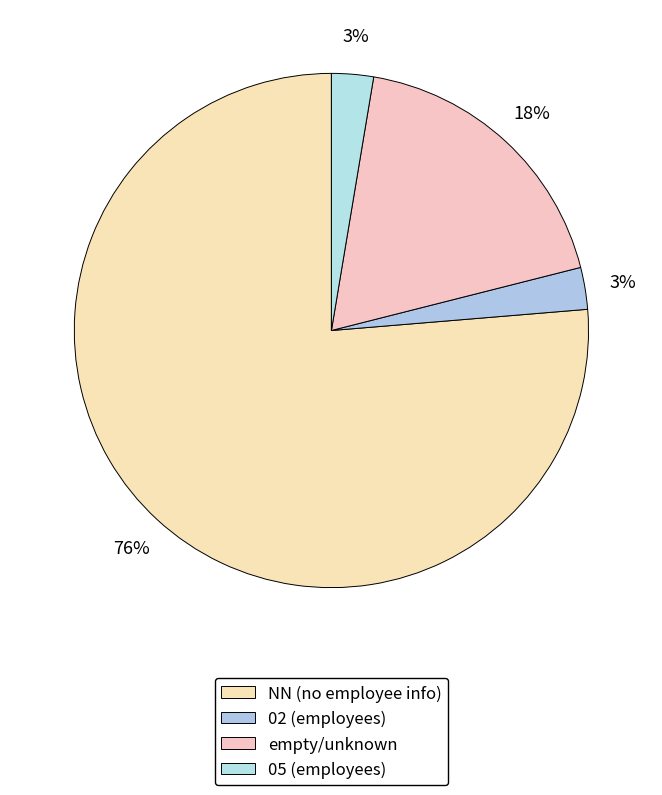

How many segments does this pie chart have?

4